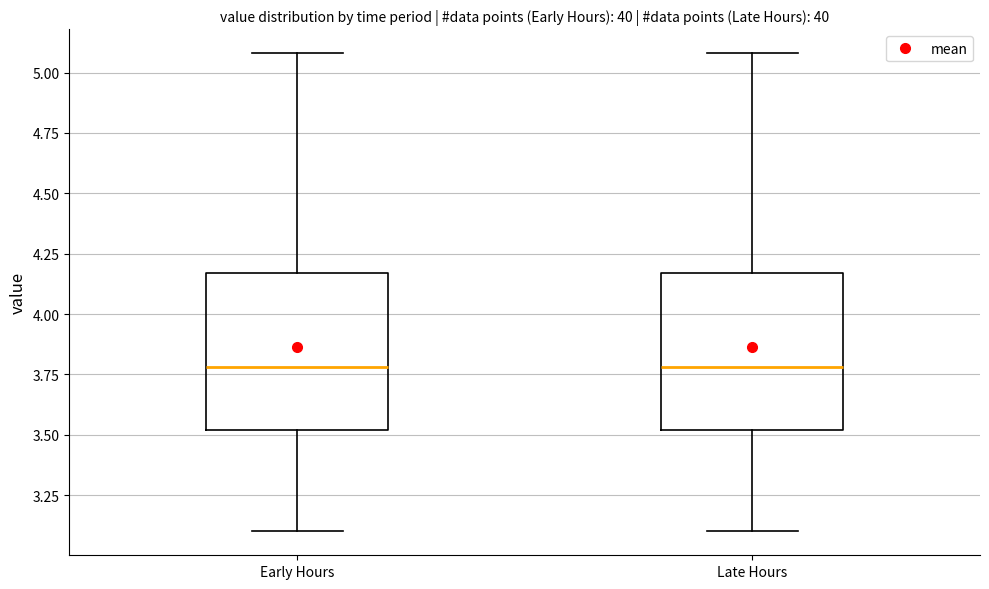

Reading left to right, read every box against the y-axis: the position of its median line, the range the box covers, and the ends of its whiskers. The values are not printed on the chart, so give them approximately, as read against the axis.

Early Hours: median 3.80, box 3.50 to 4.15, whiskers 3.10 to 5.10
Late Hours: median 3.80, box 3.50 to 4.15, whiskers 3.10 to 5.10